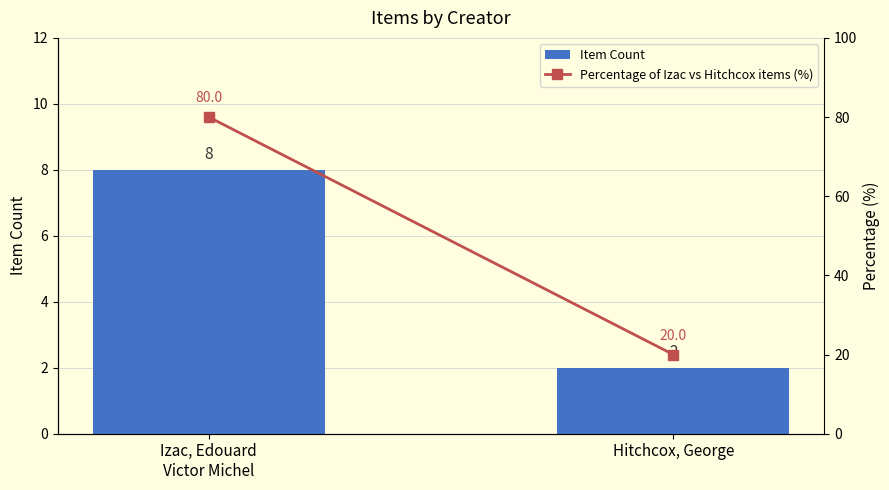

Where is Percentage of Izac vs Hitchcox items (%) nearest to the value 50?

Izac, Edouard
Victor Michel